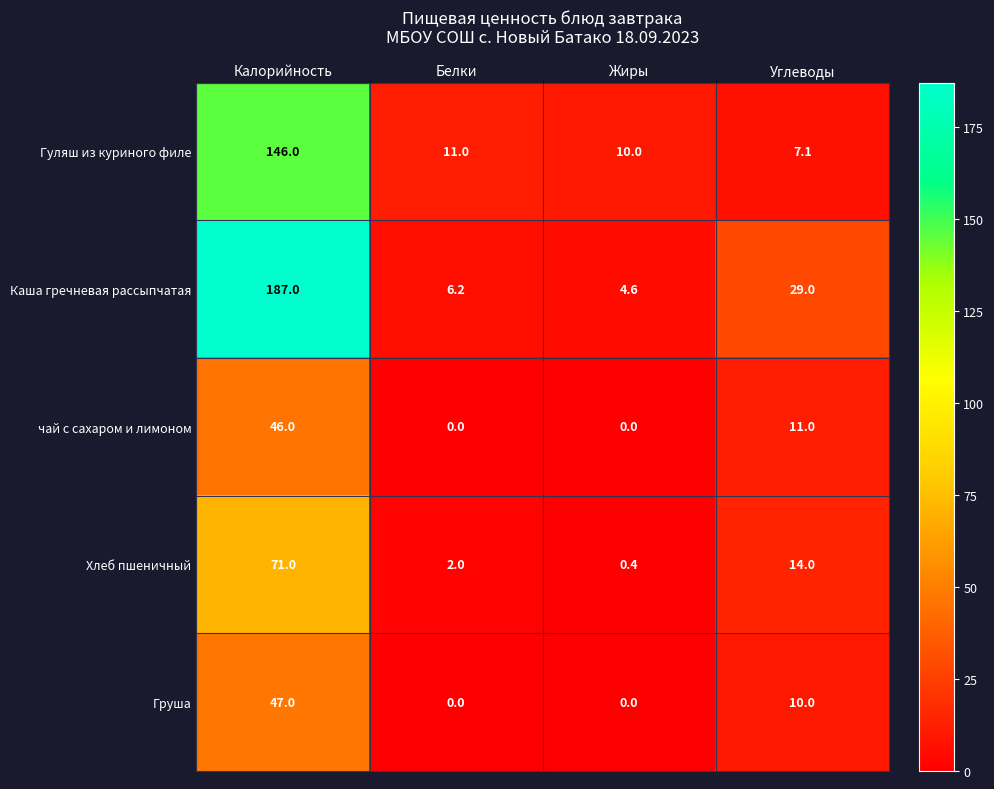

Rank the series by their maximum value, from lowest to highest.

чай с сахаром и лимоном, Груша, Хлеб пшеничный, Гуляш из куриного филе, Каша гречневая рассыпчатая